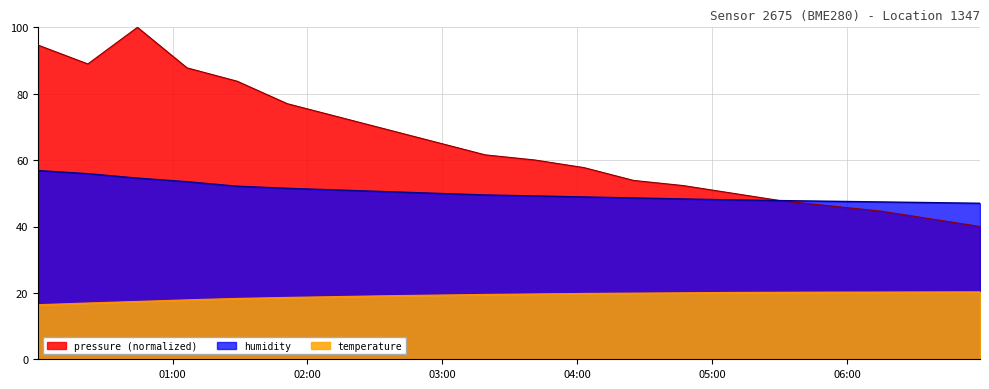

Reading left to right, transcribe all the data shown in this chart.

pressure: 94.6	89.0	100.0	87.8	83.8	77.0	73.1	69.3	65.4	61.6	60.0	57.7	53.9	52.3	50.0	47.7	46.2	44.6	42.3	40.0
humidity: 56.8	55.9	54.6	53.5	52.1	51.5	51.0	50.5	50.0	49.5	49.2	48.9	48.6	48.3	48.0	47.8	47.6	47.4	47.2	47.0
temperature: 16.4	16.9	17.4	17.9	18.3	18.6	18.9	19.1	19.3	19.5	19.6	19.8	19.9	20.0	20.1	20.1	20.2	20.2	20.2	20.3